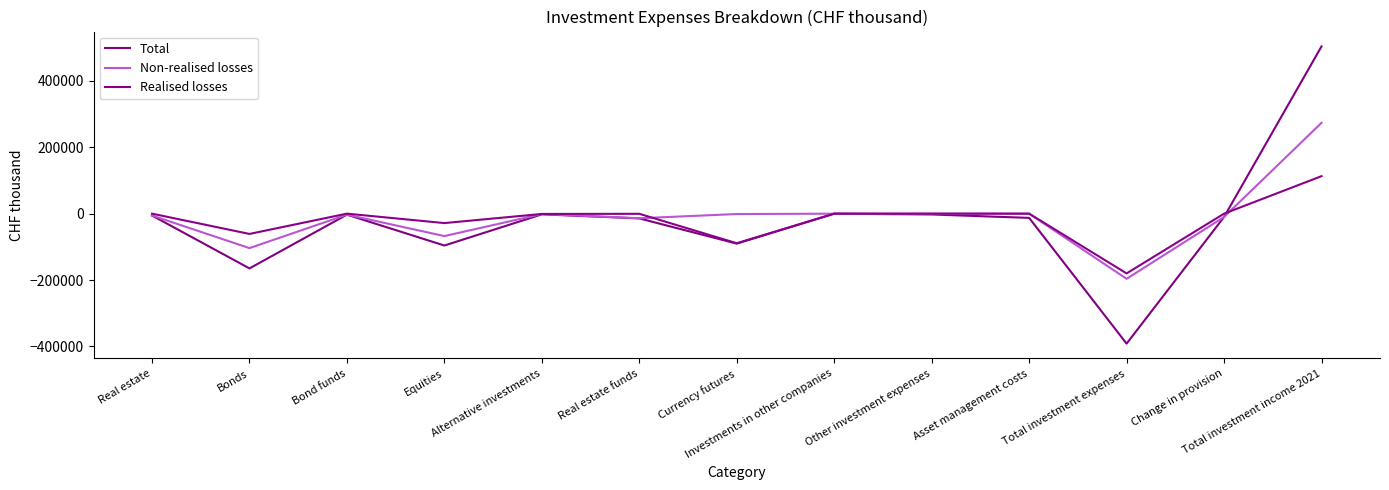

How many series are shown in this chart?

3